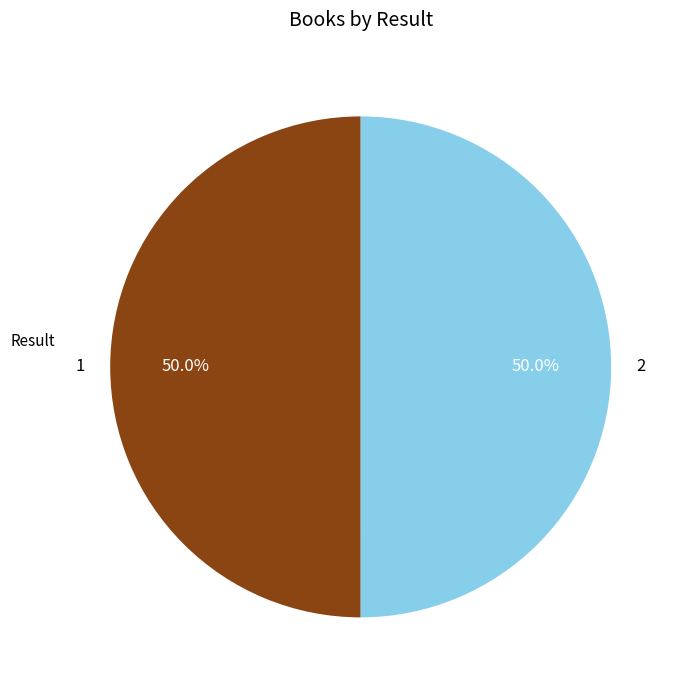

What percentage do 1 and 2 together represent?

100.0%